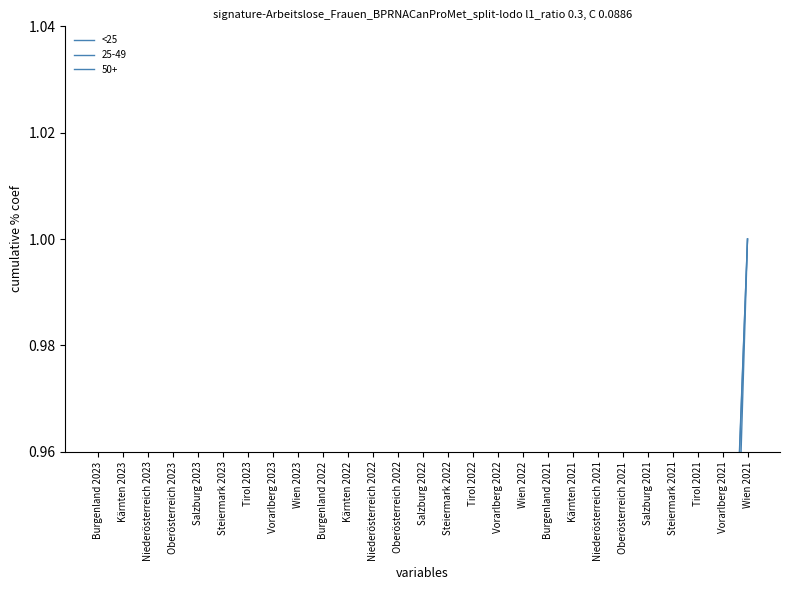

Is it true that the value at Kärnten 2023 is 0.0?

False